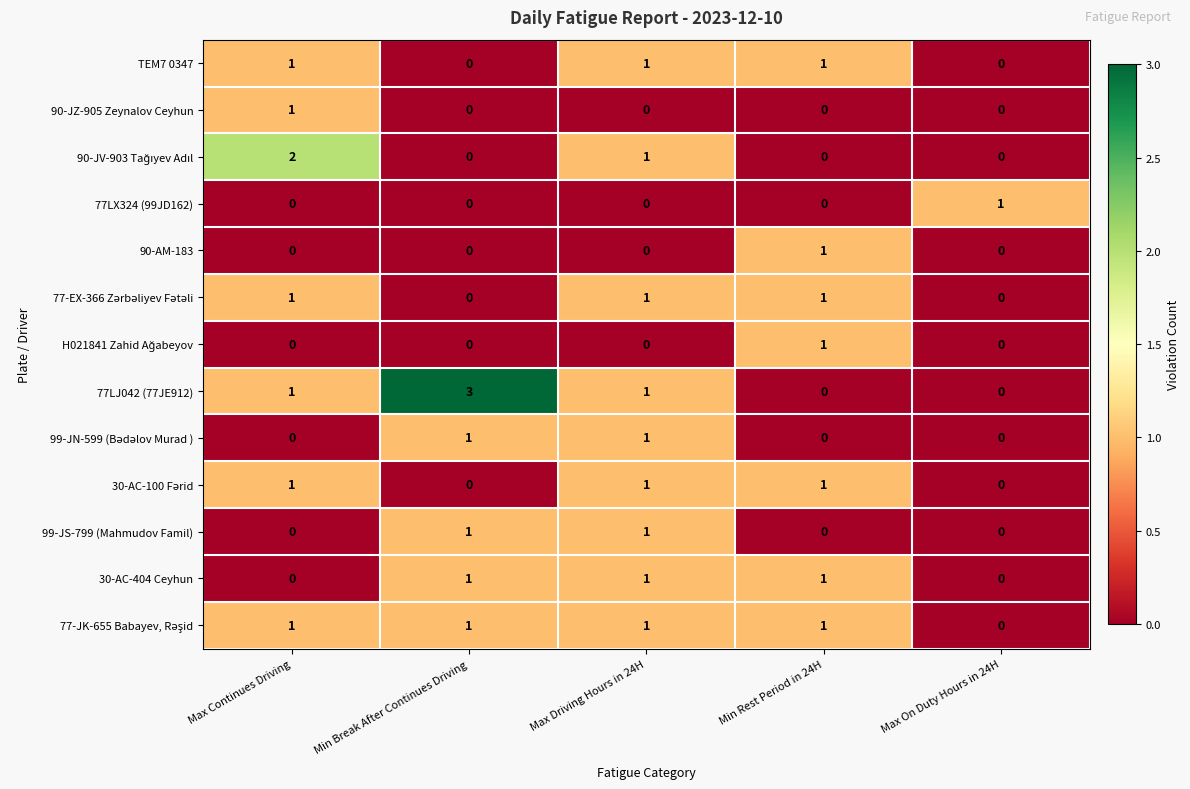

What is the total value across all series at Max Continues Driving?

8